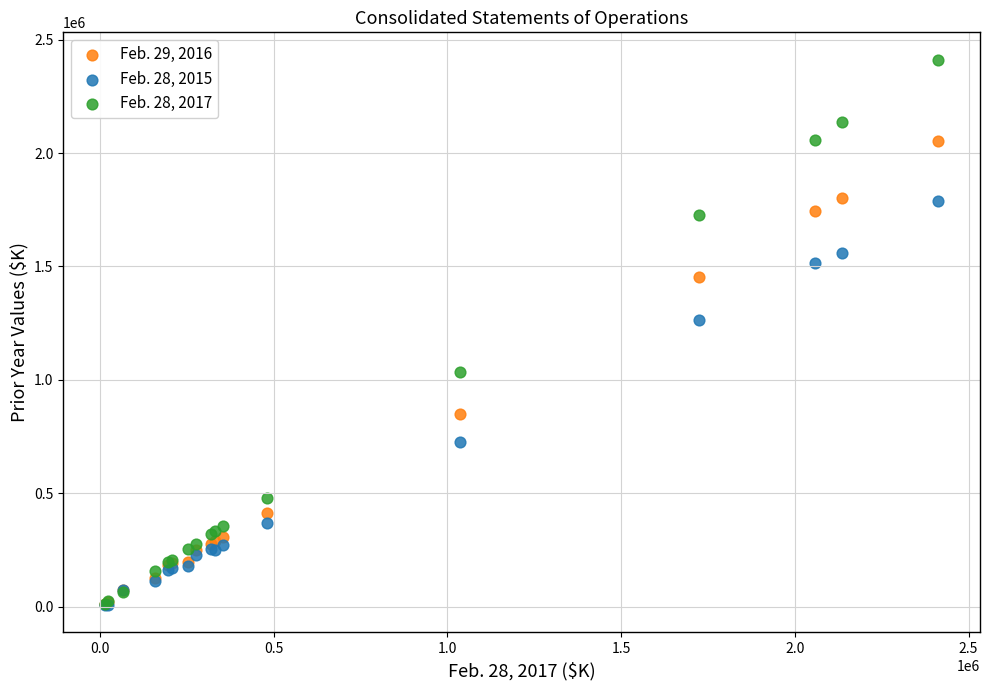

Which series has the widest spread of Y values?

Feb. 28, 2017